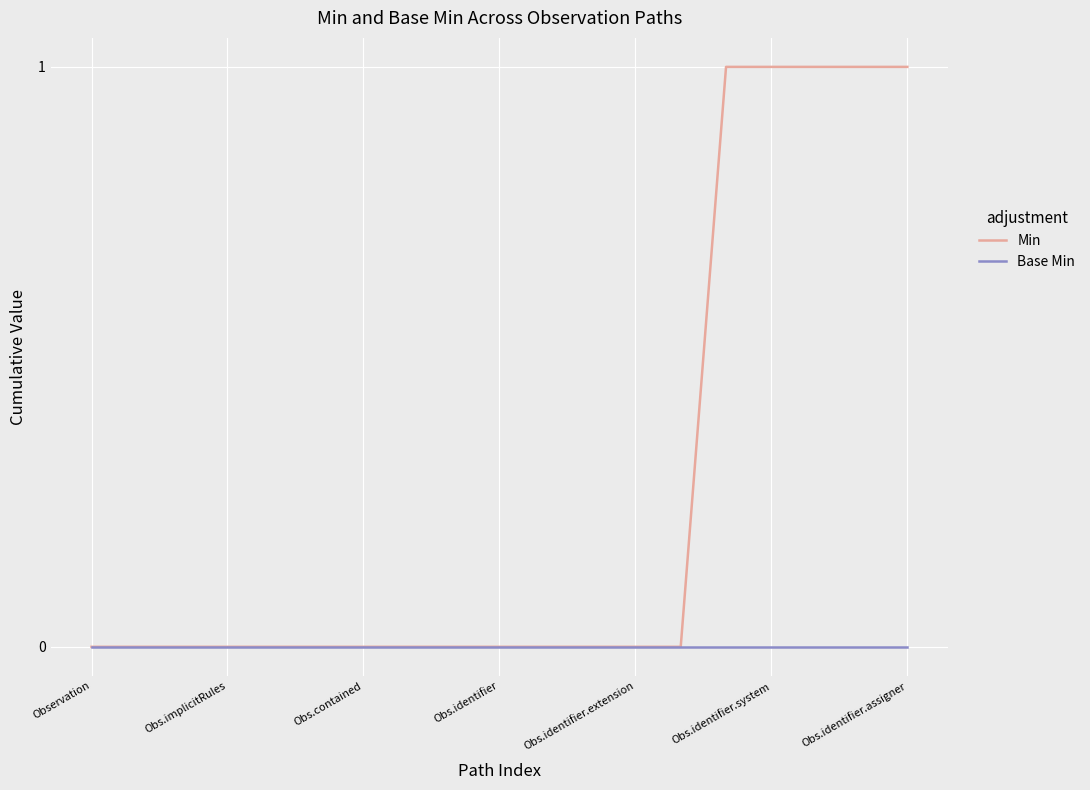

Which series has the largest range (max minus min)?

Min